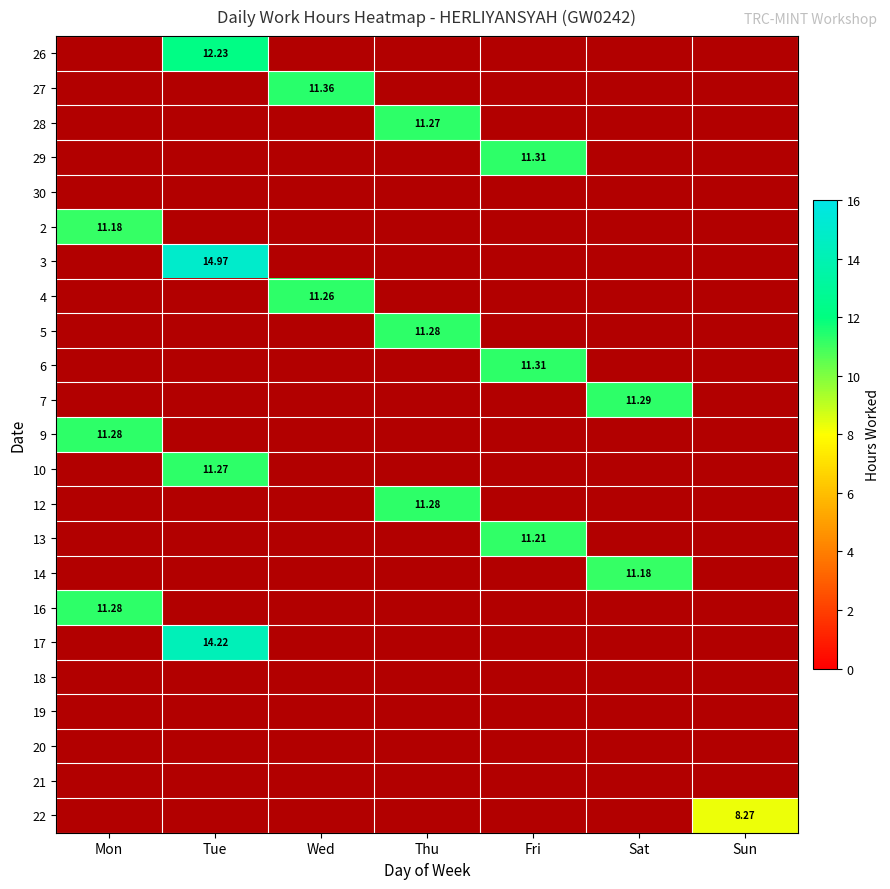

Is the value of 22 at Thu greater than the value of 13 at Wed?

No